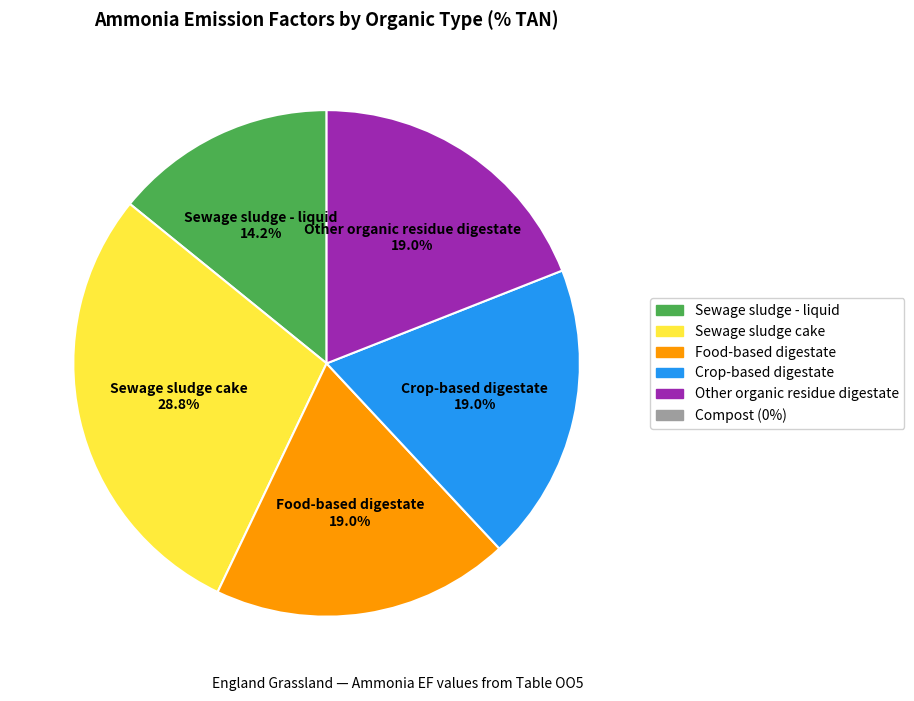

Is there any slice that represents more than half of the pie?

No